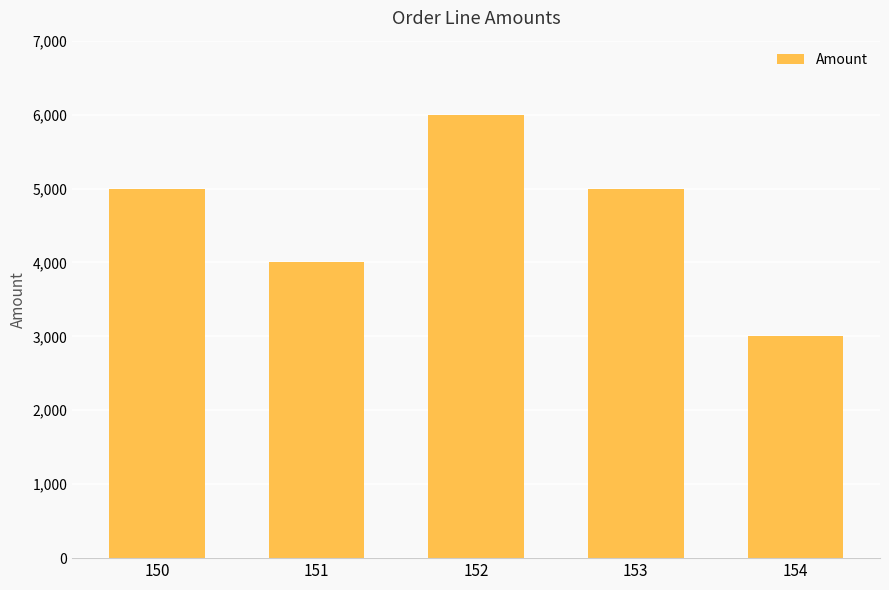

The chart shows a value of 5000 at 153. True or false?

True